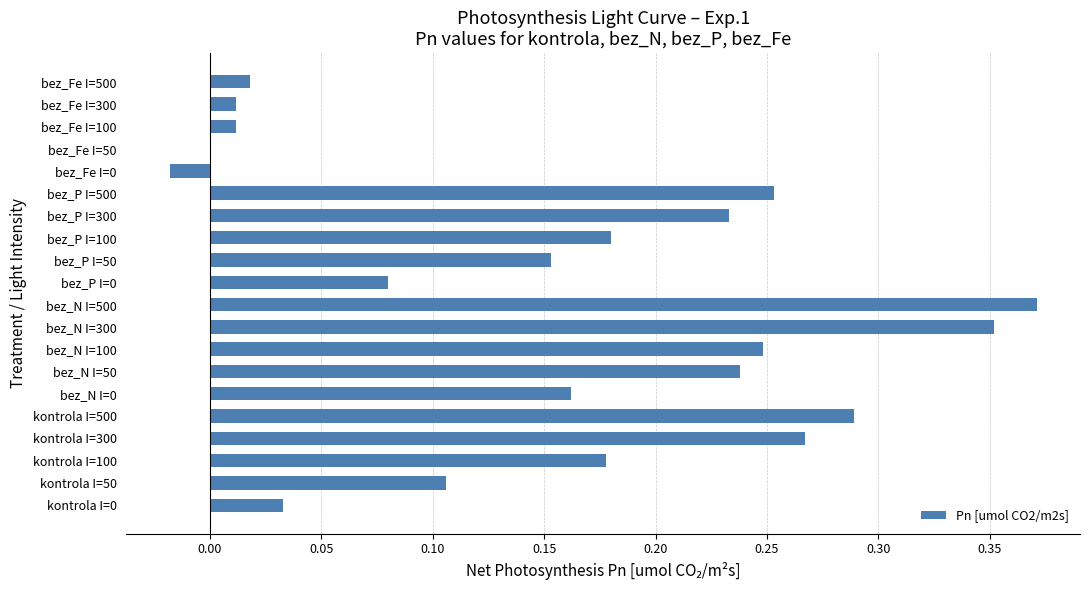

At which category does the chart reach its peak across all series?

bez_N I=500